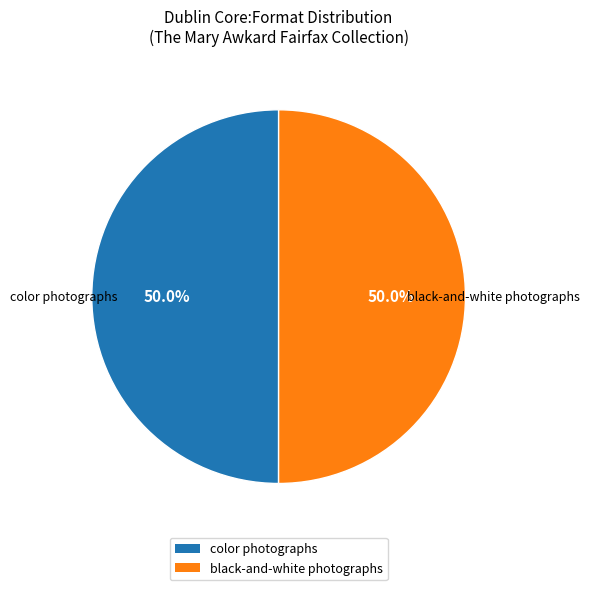

Approximately how many times larger is the value at black-and-white photographs compared to color photographs?

1.0